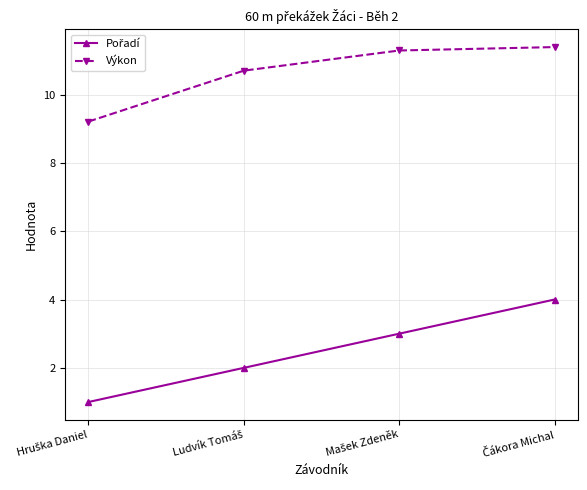

How many lines are shown in the chart?

2